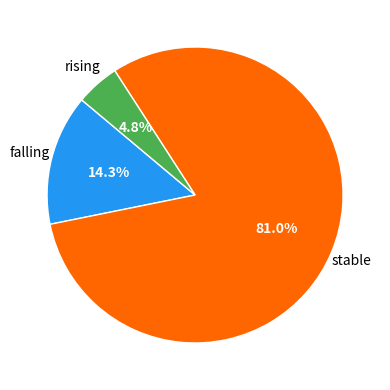

How many segments does this pie chart have?

3